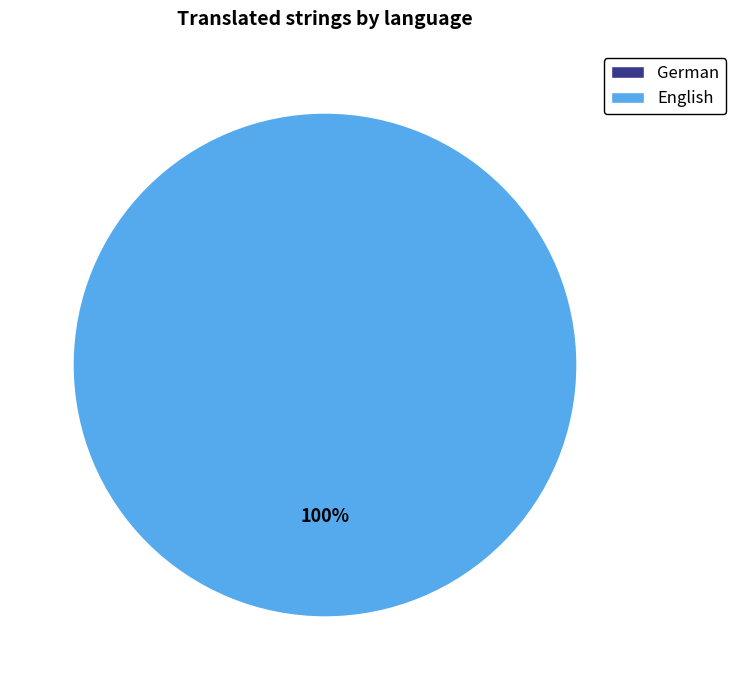

What is the total percentage of English and German?

100.0%